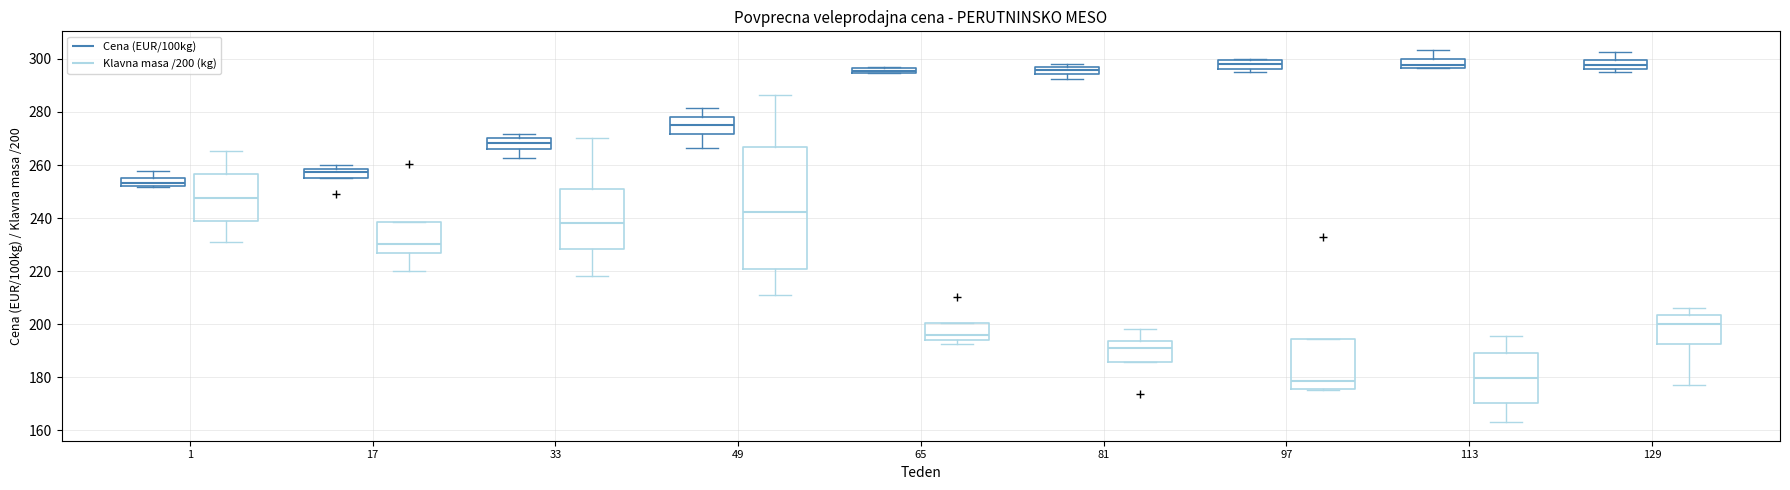

Which box is the tallest, from its lower edge to its upper edge?

49 (Klavna masa /200 (kg))